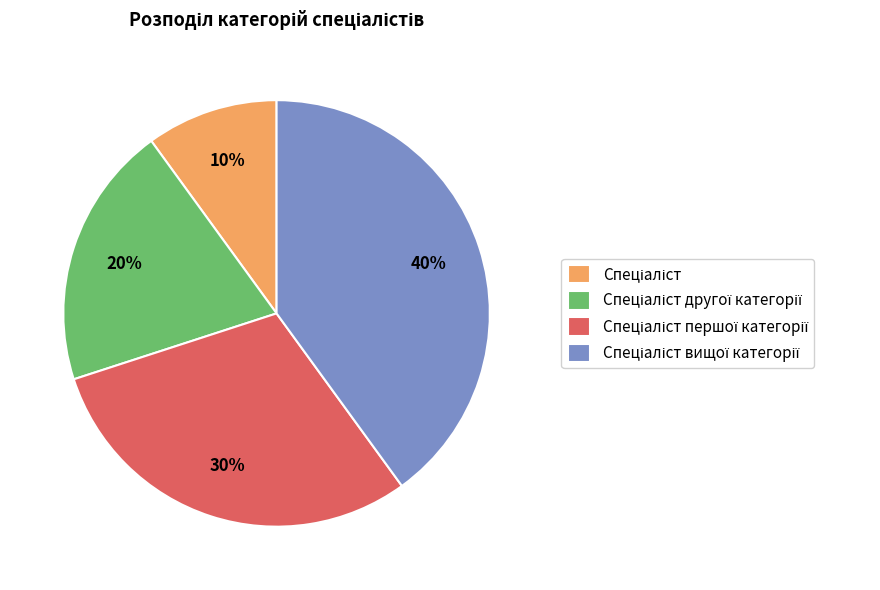

To the nearest percent, what is the difference between the largest and smallest slice percentages?

30%